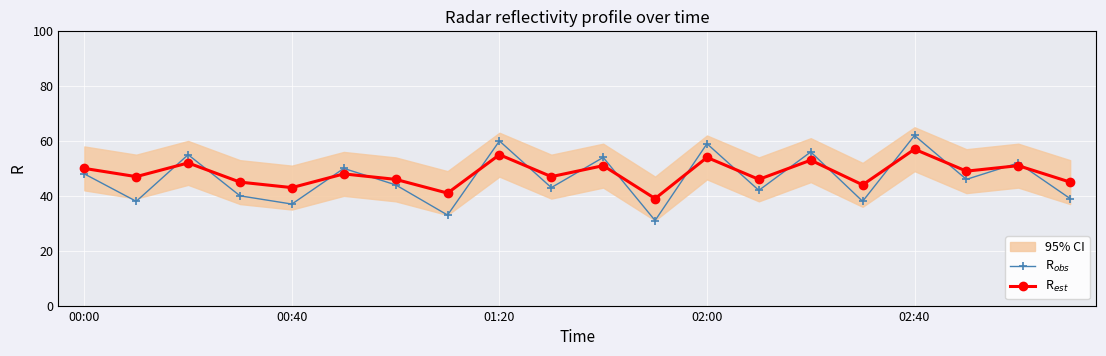

At which category is the sum across all series the highest?

02:40